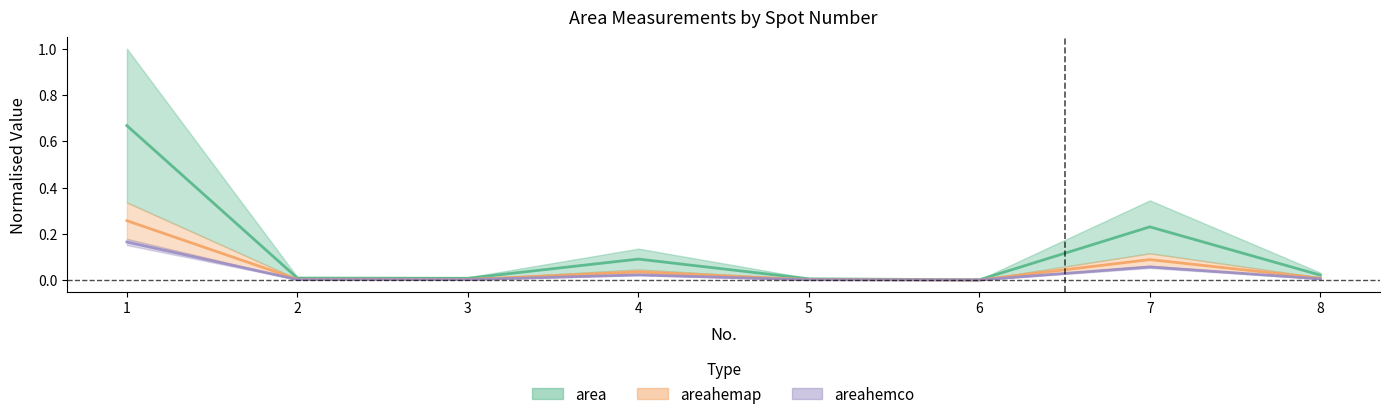

True or false: area and areahemco cross at least once.

False